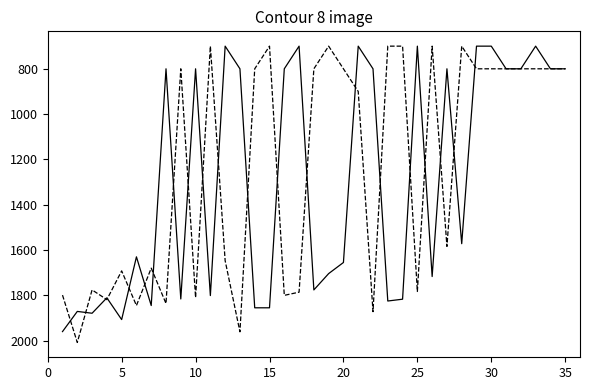

What is the maximum value shown in the chart?

2008